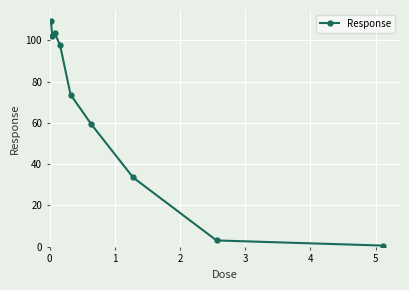

Does the chart display data point markers on the line(s)?

Yes